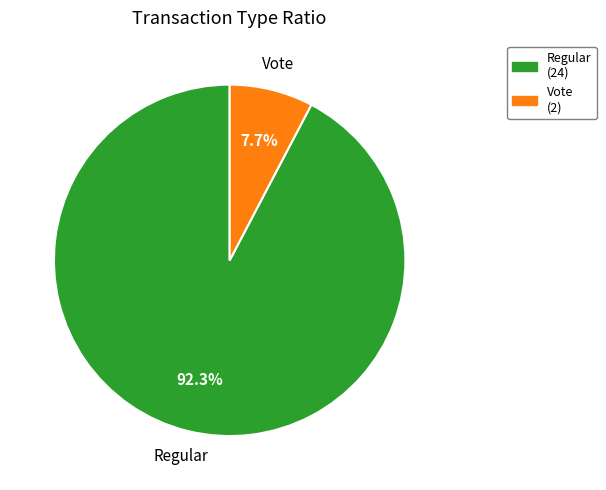

What is the ratio of the value at Vote to the value at Regular?

0.1